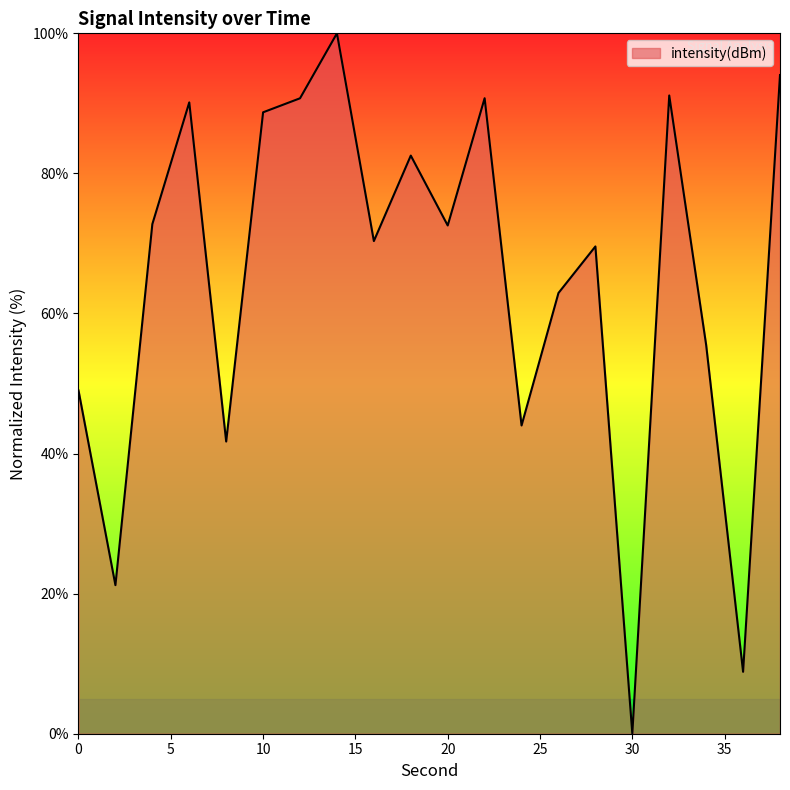

What is the difference between the maximum and minimum values?

100.0